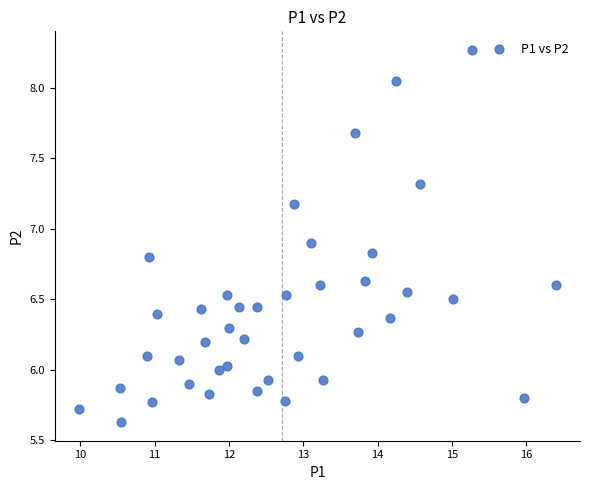

How many data points are displayed?

40